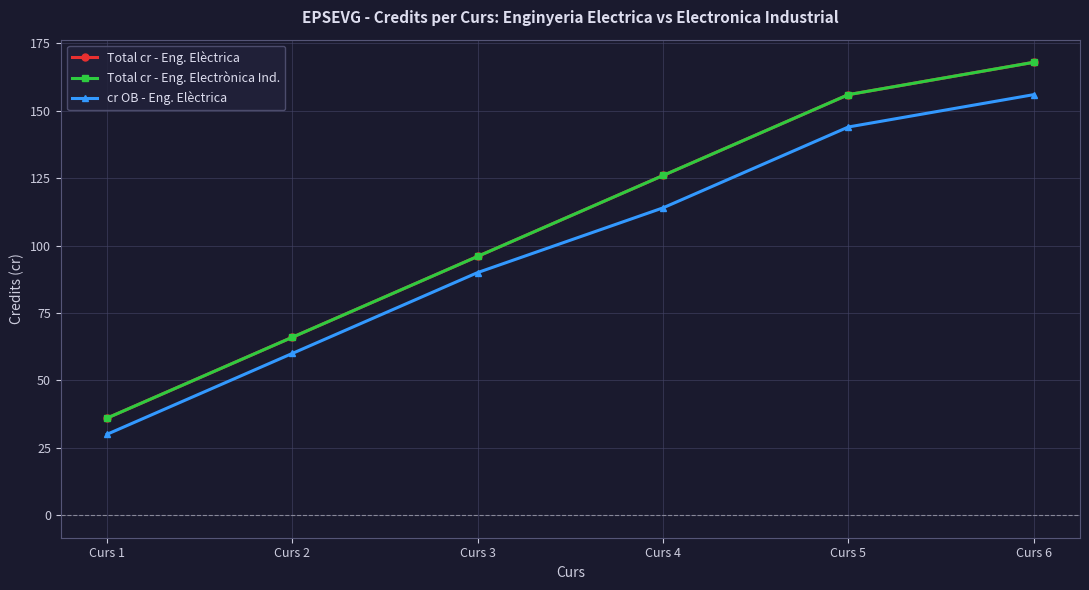

Where is Total cr - Eng. Electrònica Ind. nearest to the value 102?

Curs 3